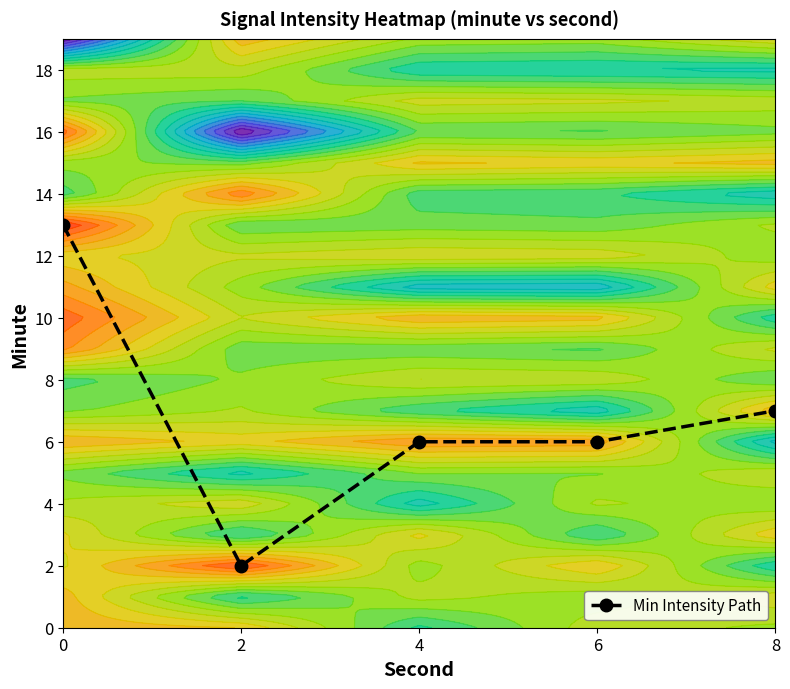

How many values are below 6?

1